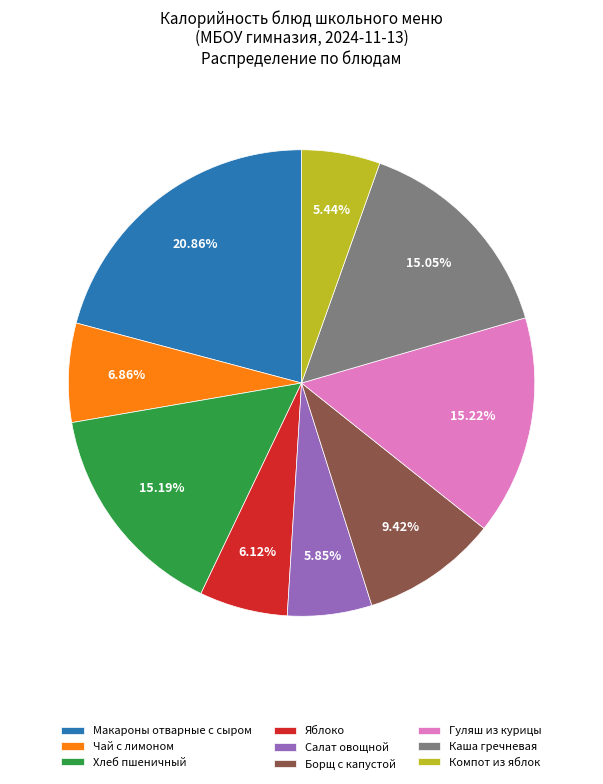

How many slices are in this pie chart?

9